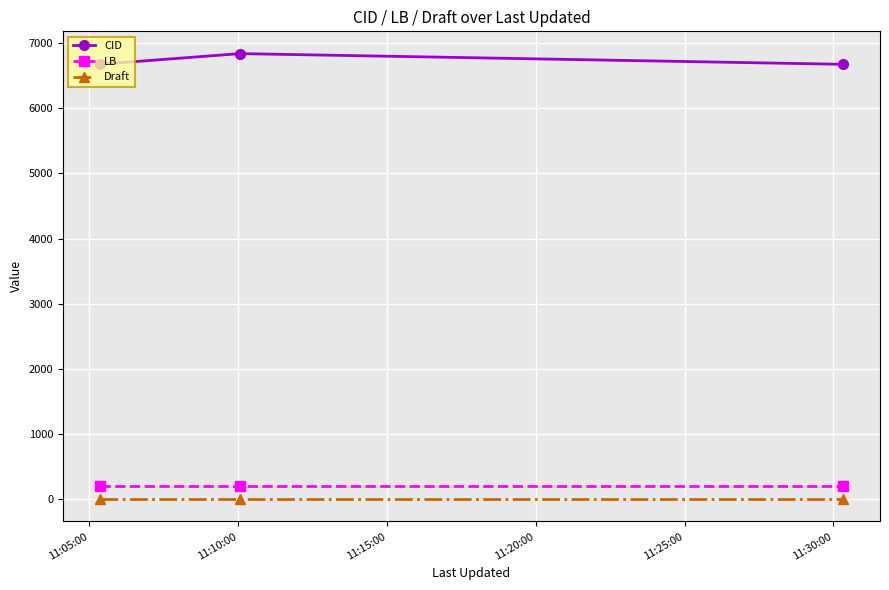

What are all the series names shown in the legend?

CID, LB, Draft